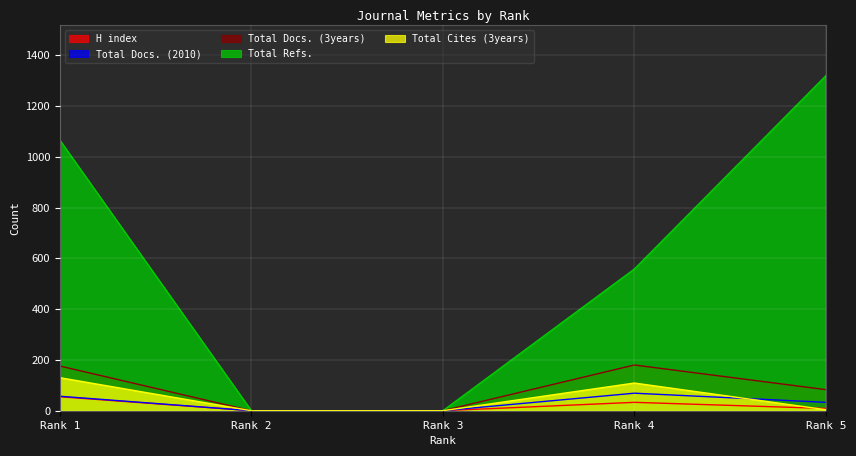

At which category does the chart reach its minimum across all series?

Rank 2